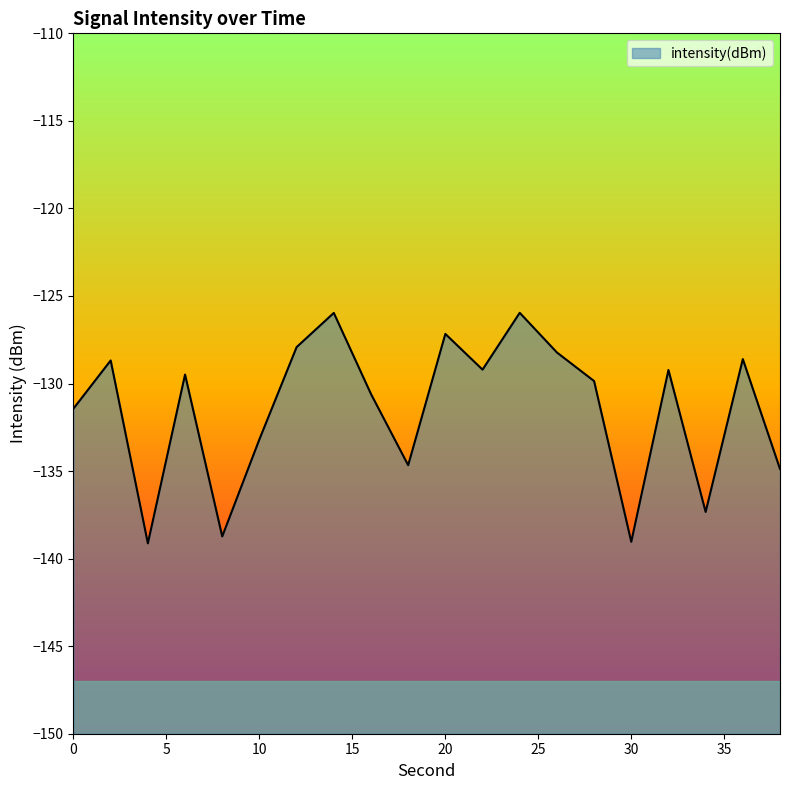

What is the change in value from 0 to 28?

+1.6